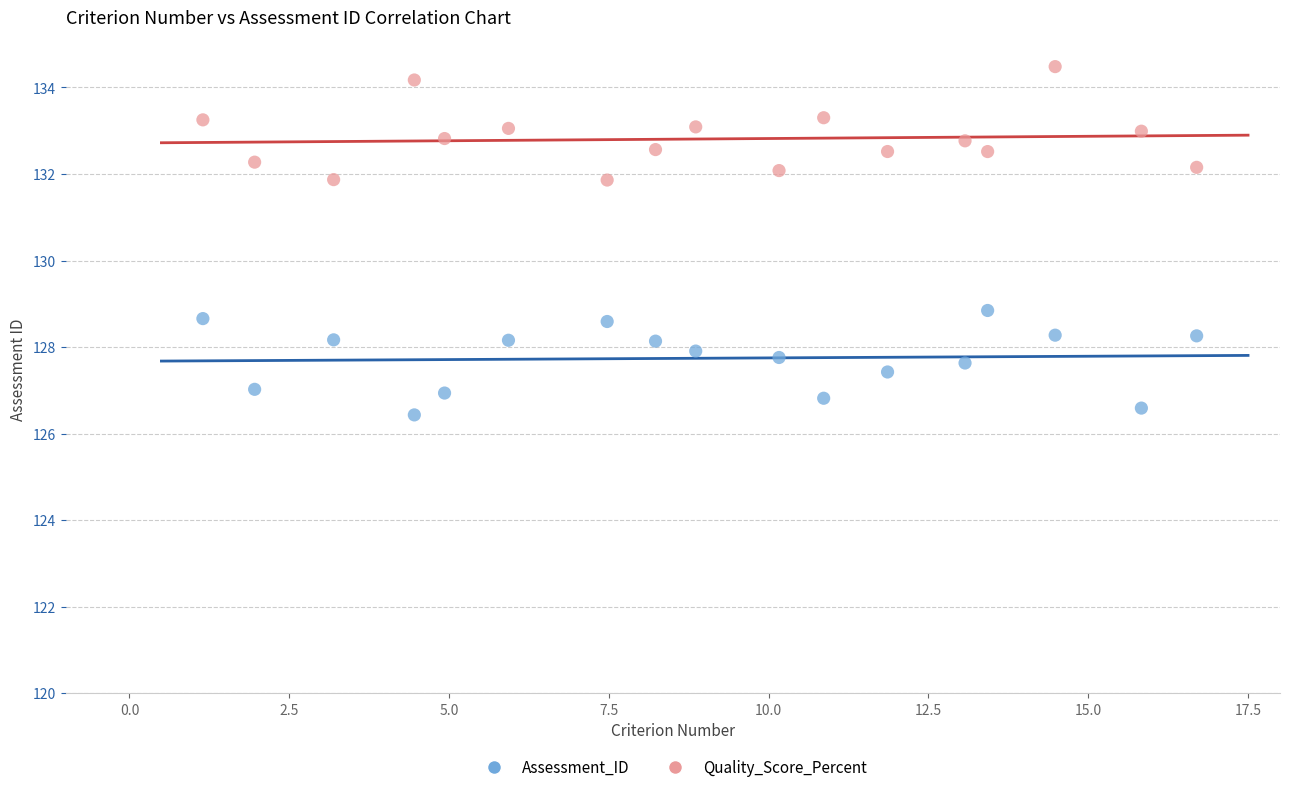

Across all series, what Y value is closest to 130?

128.8